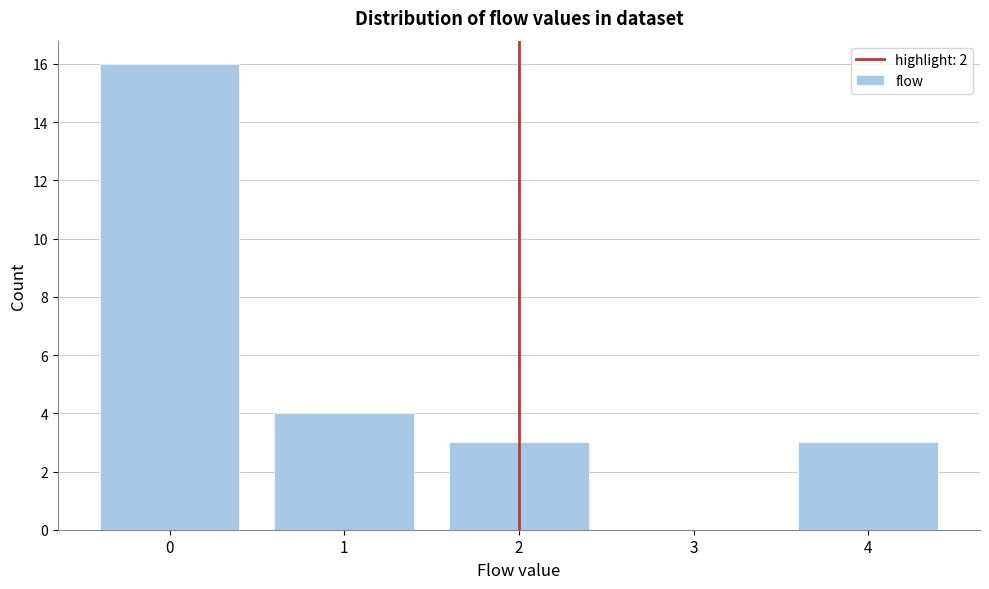

Reading right to left, list all the values displayed in this chart.

4=3	3=0	2=3	1=4	0=16